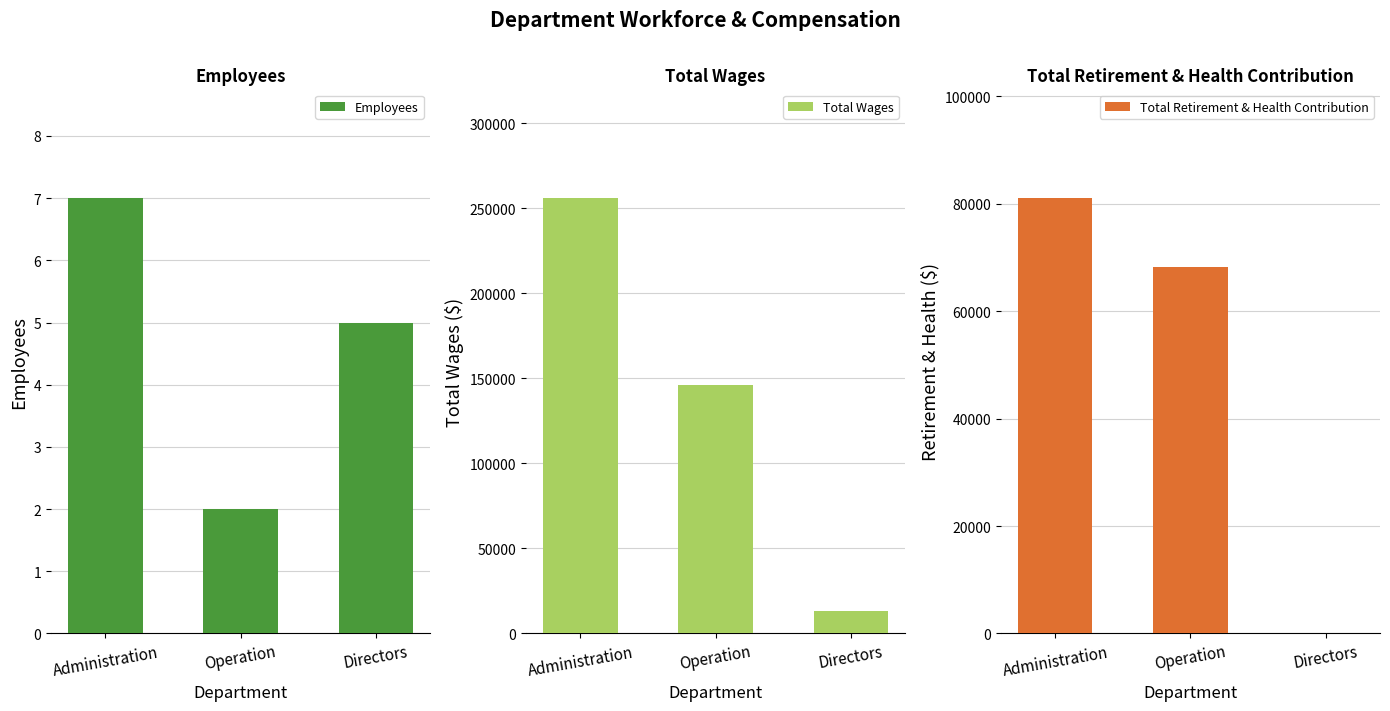

Reading left to right, list all the values displayed in this chart.

Employees: 7	2	5
Total Wages: 255929	145928	13195
Total Retirement & Health Contribution: 81053	68297	0